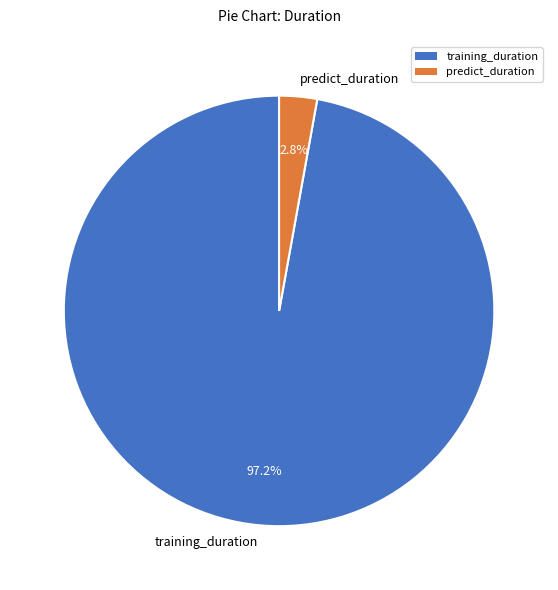

What percentage is the training_duration slice, to the nearest percent?

97%